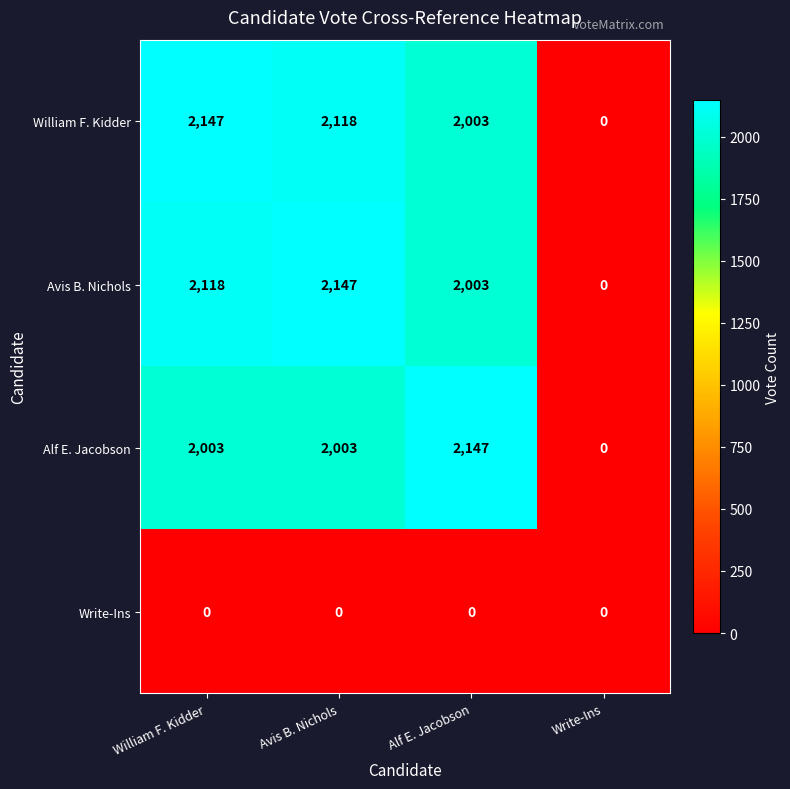

How many series are shown in this chart?

4